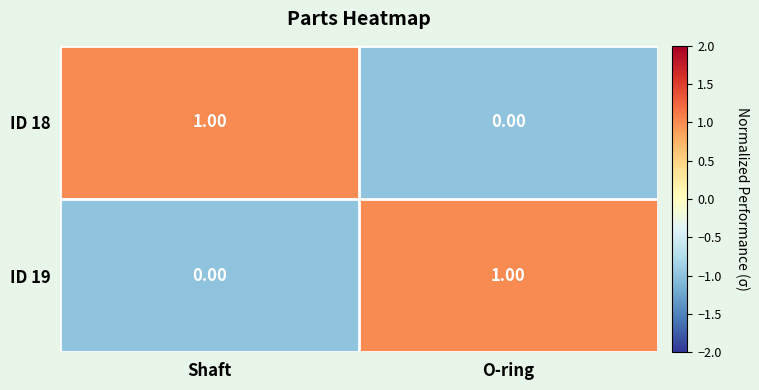

At Shaft, list the series in order from largest to smallest.

ID 18, ID 19